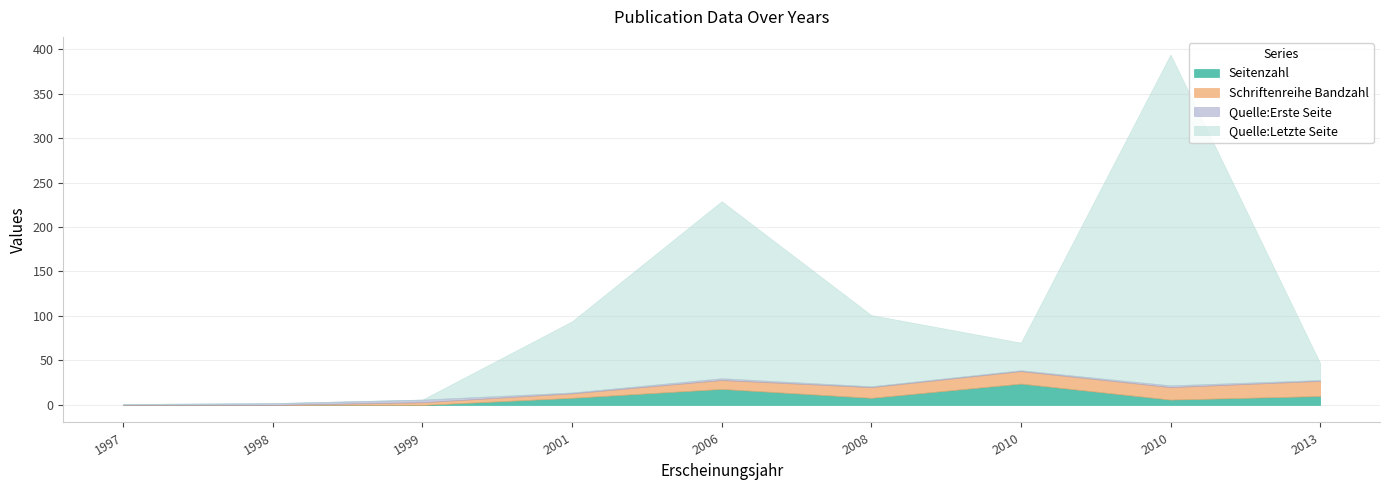

At which category is the sum across all series the highest?

2010